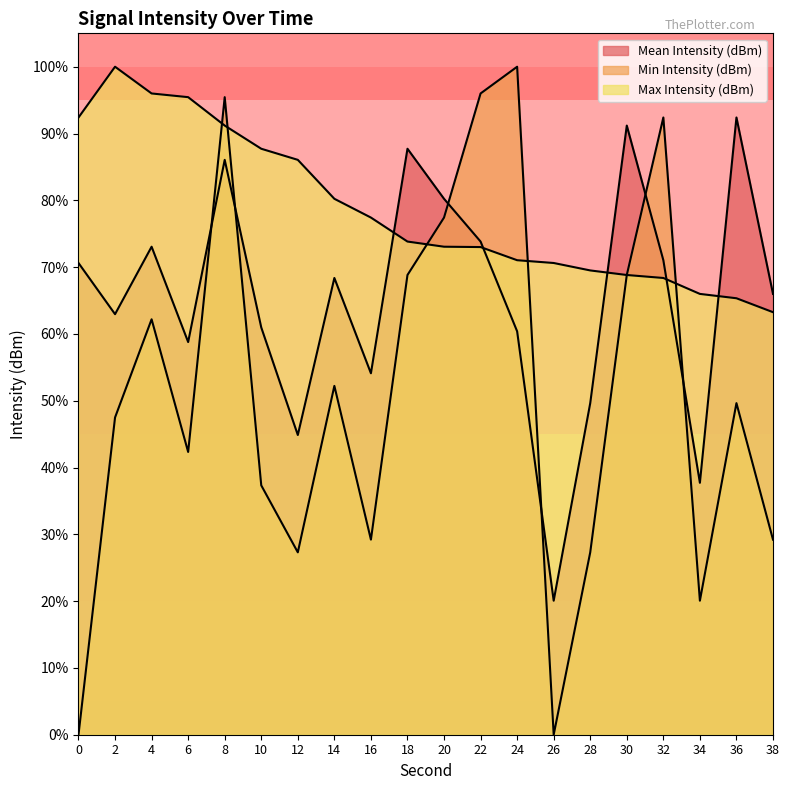

What is the greatest value displayed?

100.0